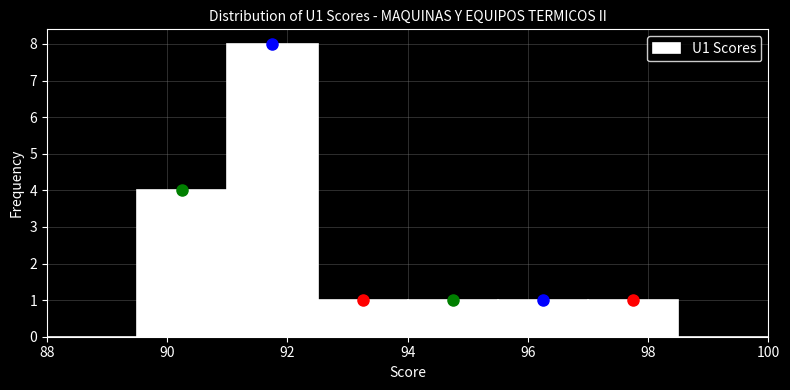

What is the height of the bar covering 94.0 to 95.5 on the x-axis? Neither the bar edges nor the heights are printed on the chart, so give them approximately, as read against the axes.

1